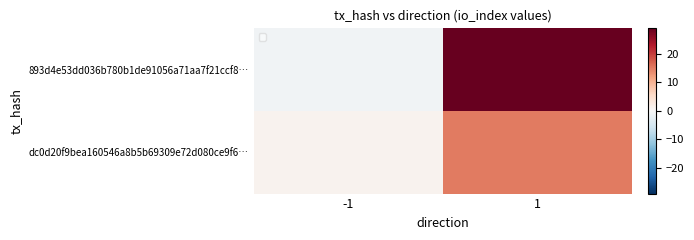

Reading left to right, what are all the values shown in this chart?

893d4e53dd036b780b1de91056a71aa7f21ccf8…: -1=-1	1=29
dc0d20f9bea160546a8b5b69309e72d080ce9f6…: -1=1	1=15